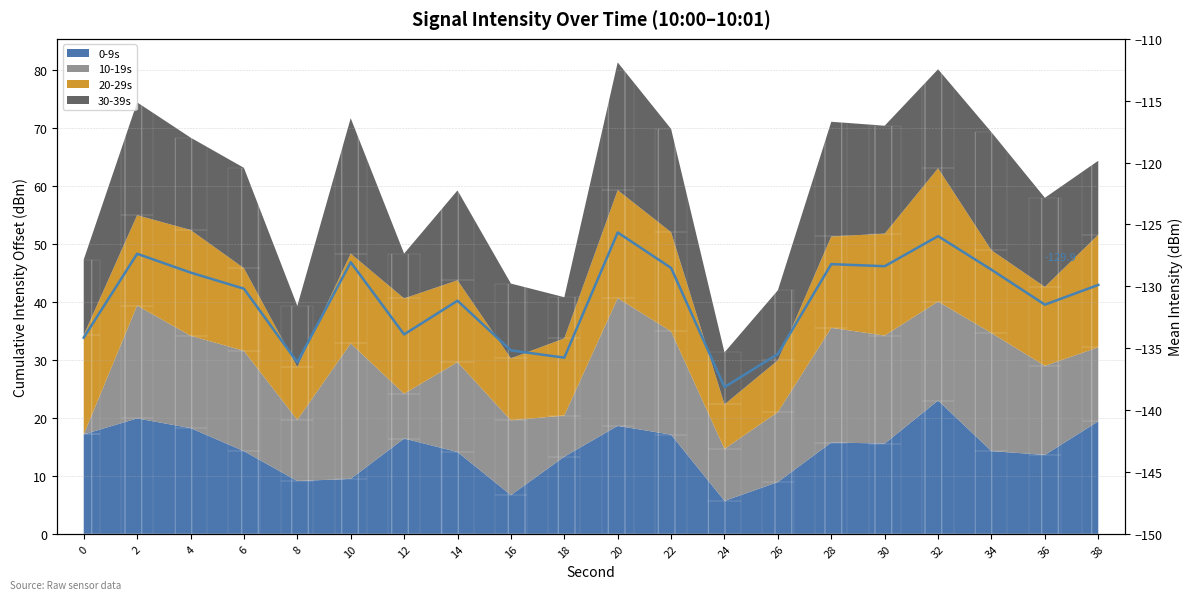

What is the maximum value shown in the chart?

-125.6